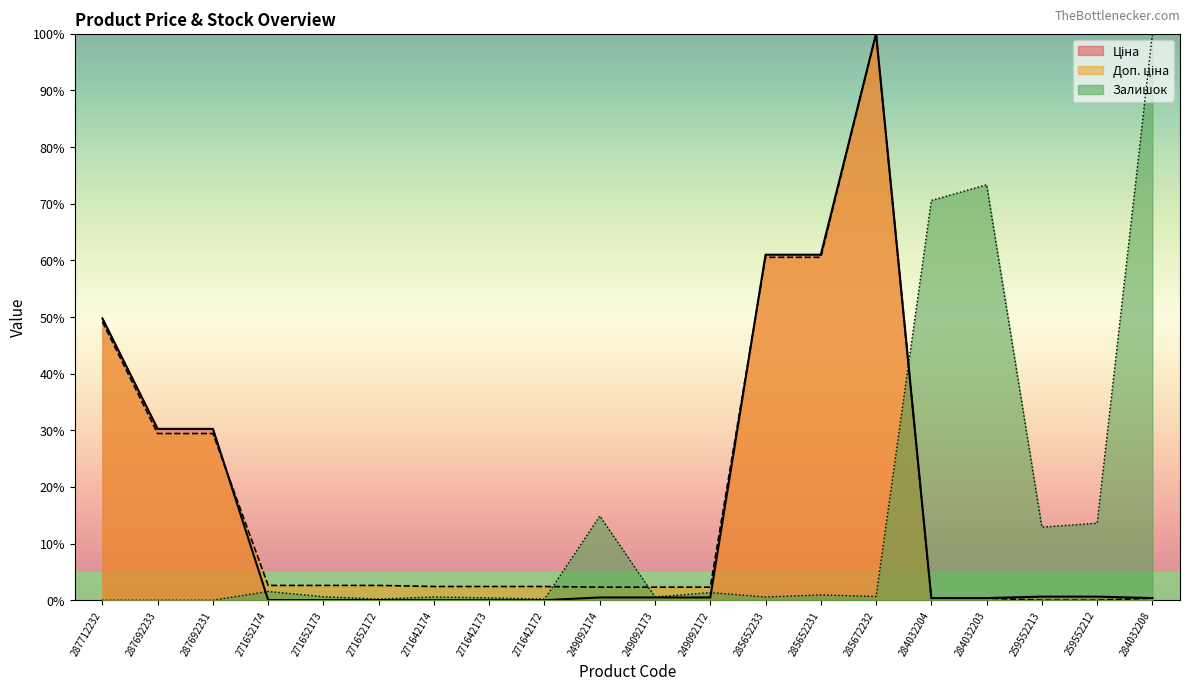

At how many categories does at least one series exceed 16?

9